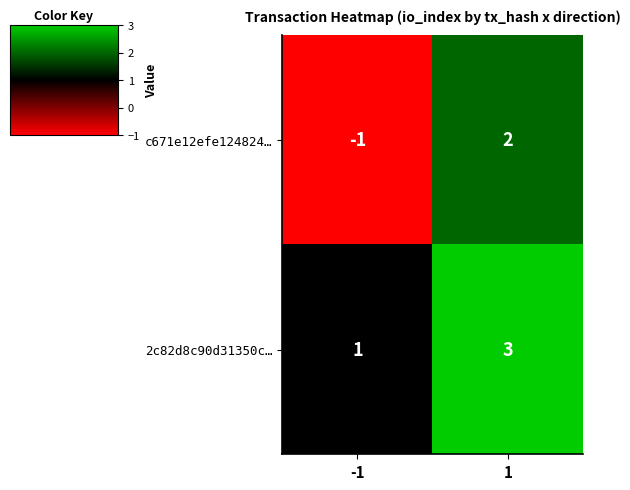

What is the greatest value displayed?

3